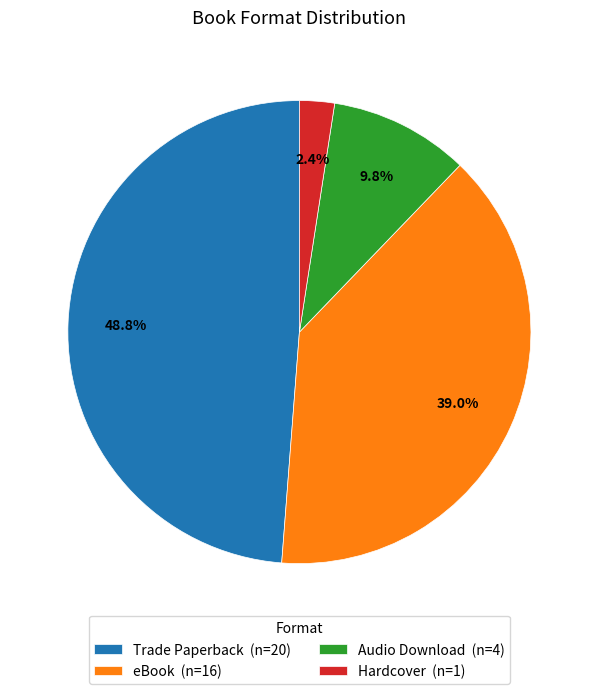

Which slice is the largest?

Trade Paperback